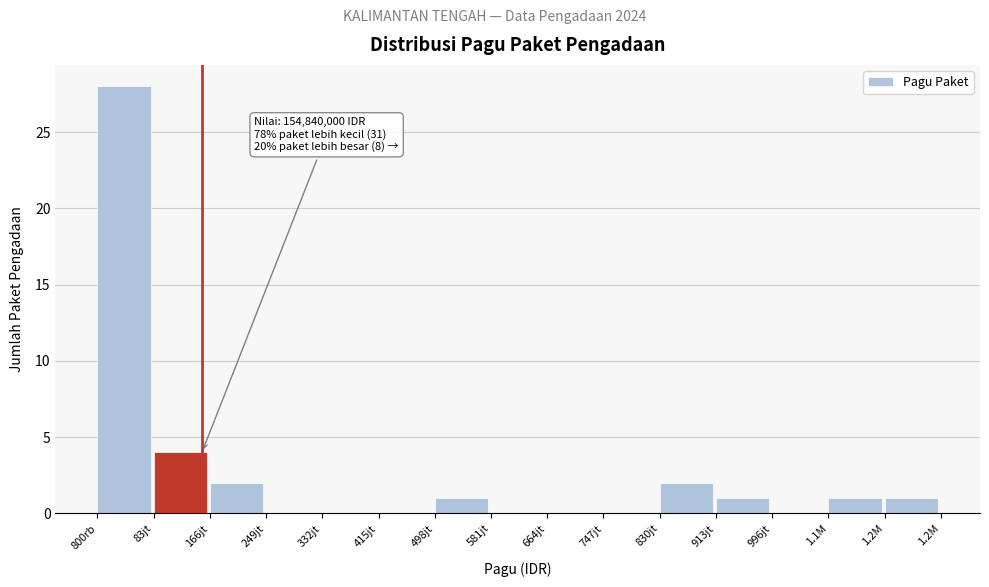

Reading left to right, what are all the values shown in this chart?

800rb=28	83jt=4	166jt=2	249jt=0	332jt=0	415jt=0	498jt=1	581jt=0	664jt=0	747jt=0	830jt=2	913jt=1	996jt=0	1.1M=1	1.2M=1